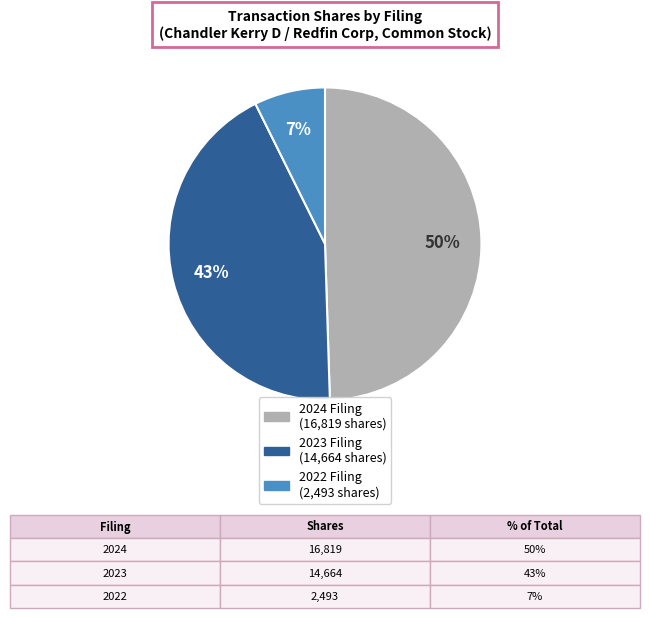

To the nearest percent, what is the average slice percentage?

33%